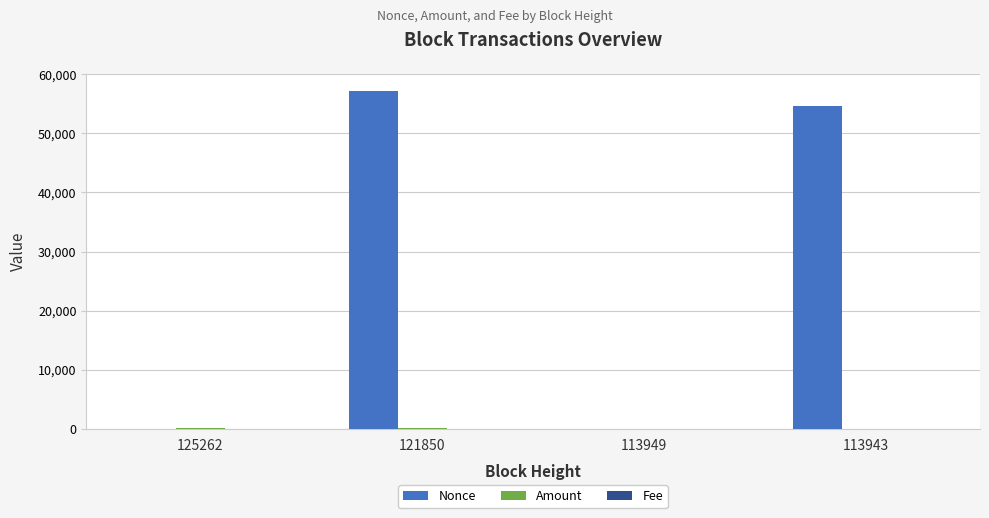

The Nonce series shows 1.0 at 125262. True or false?

True